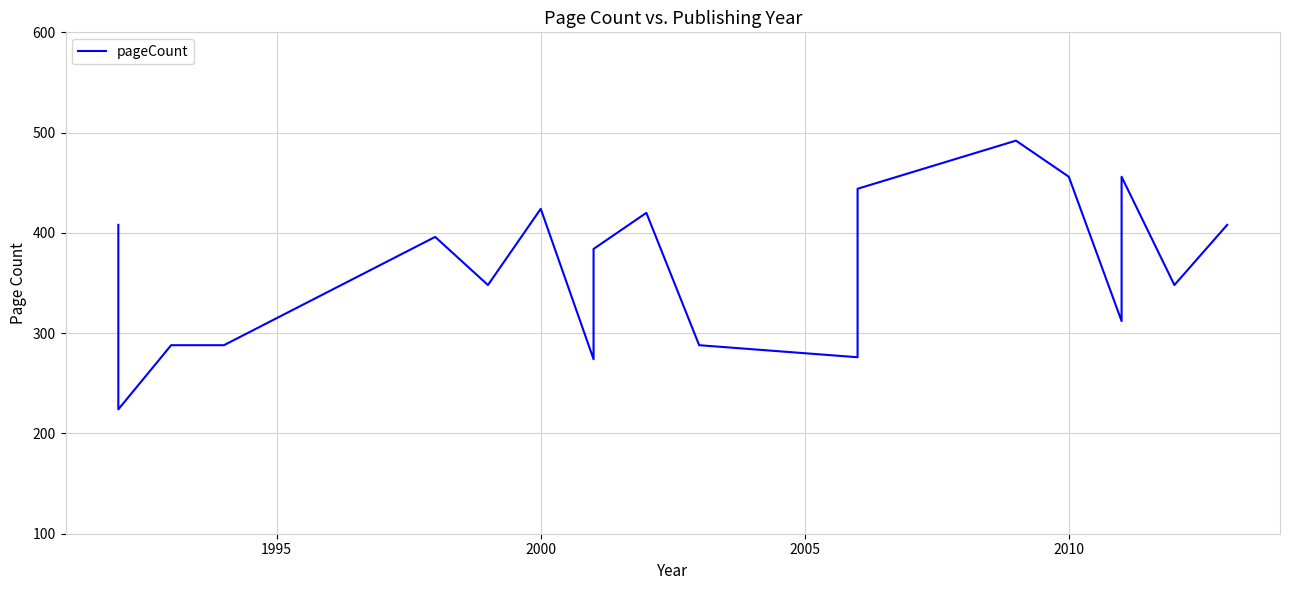

What is the smallest value displayed?

224